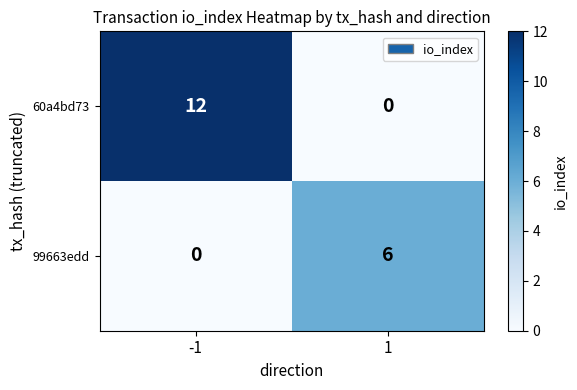

At 1, list the series in order from smallest to largest.

60a4bd73, 99663edd